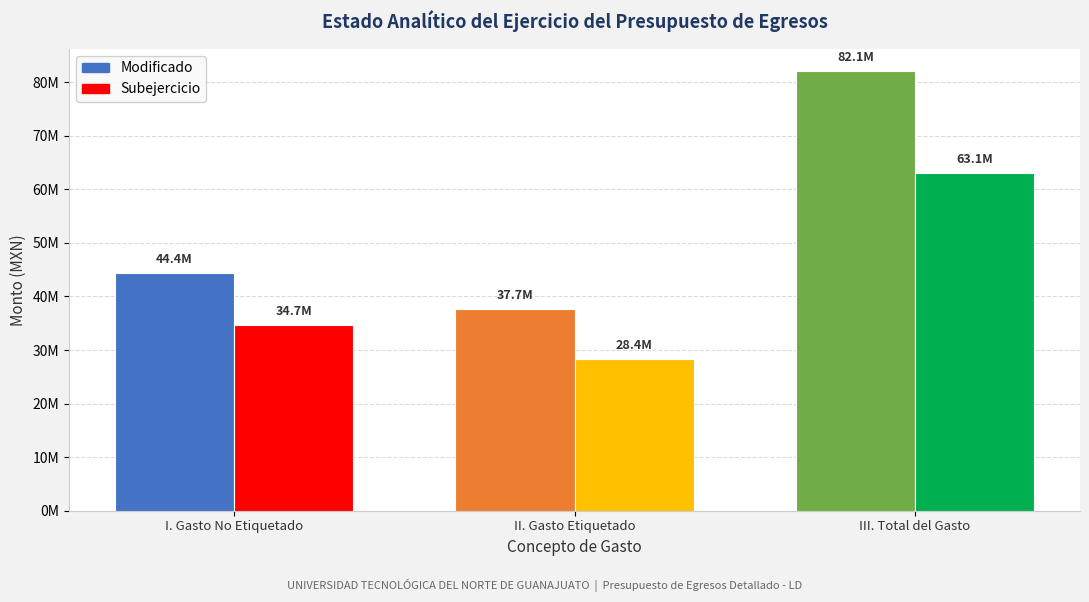

Between I. Gasto No Etiquetado and II. Gasto Etiquetado, which is larger?

I. Gasto No Etiquetado